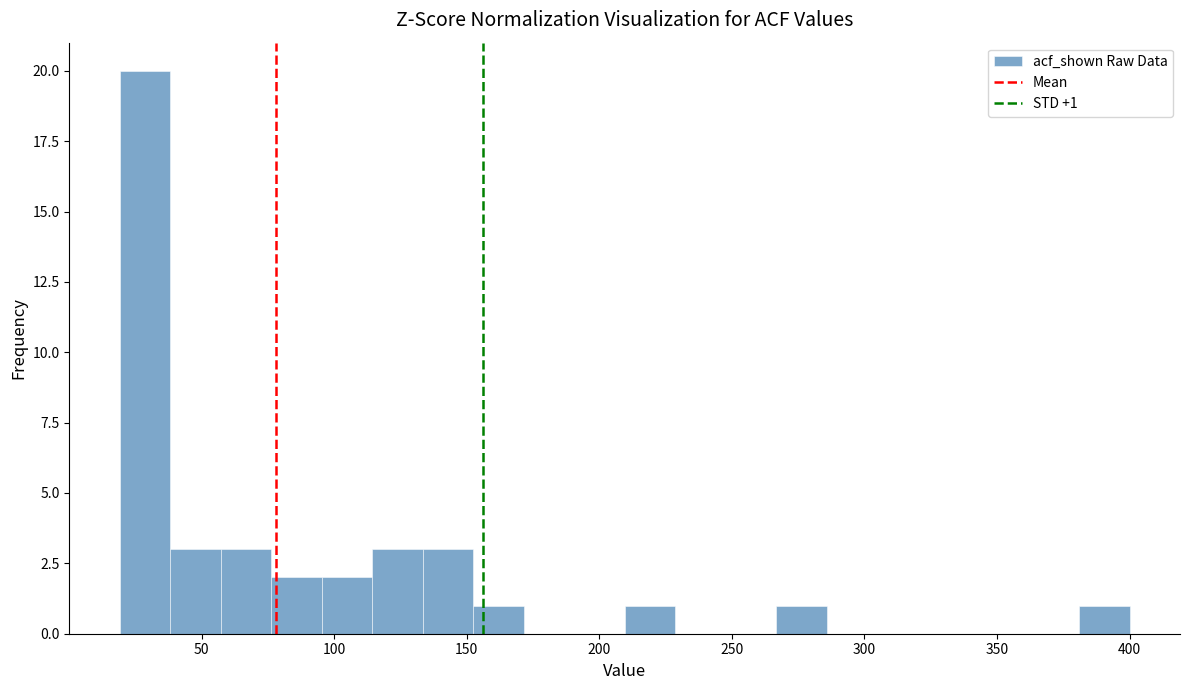

Read against the x-axis, roughly where is the centre of the tallest bar?

30